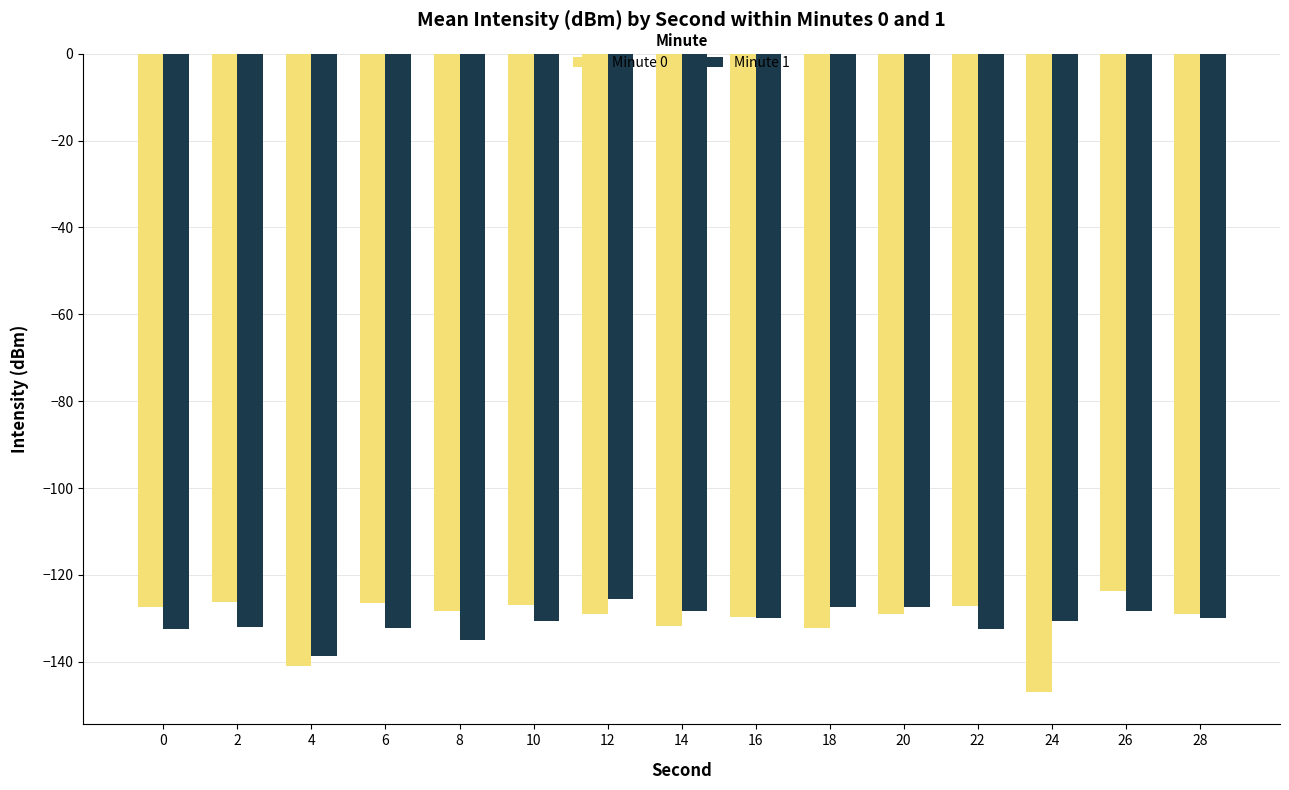

The Minute 0 series shows -49.5 at 20. True or false?

False